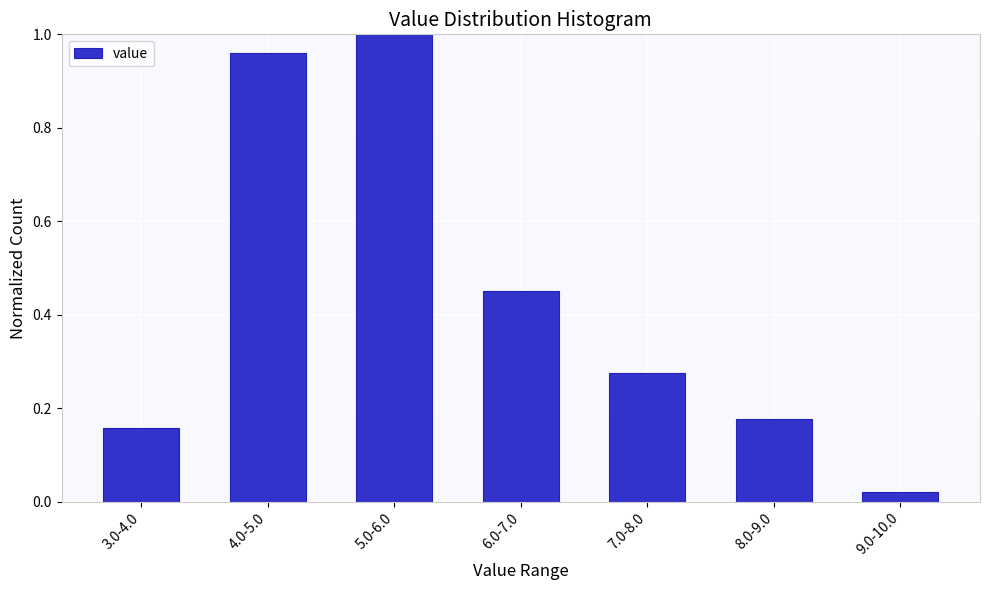

What is the change in value from 4.0-5.0 to 8.0-9.0?

-0.8